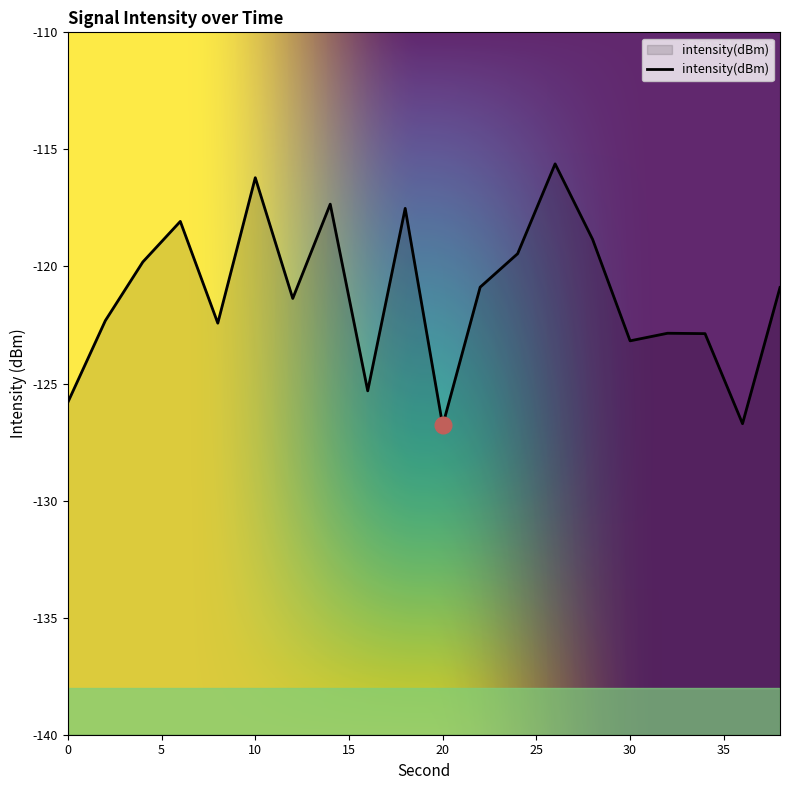

True or false: there are more than 0 points higher than both neighbors.

True